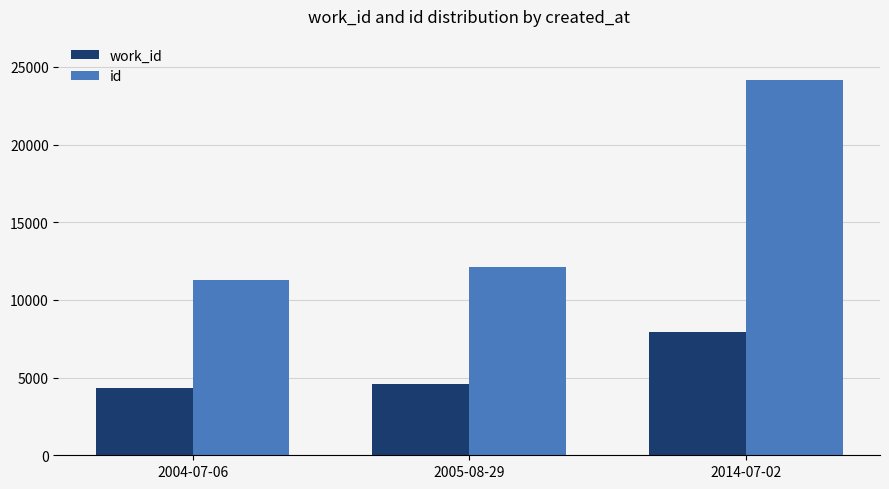

Reading left to right, list all the values displayed in this chart.

work_id: 2004-07-06=4326	2005-08-29=4598	2014-07-02=7957
id: 2004-07-06=11300	2005-08-29=12109	2014-07-02=24130